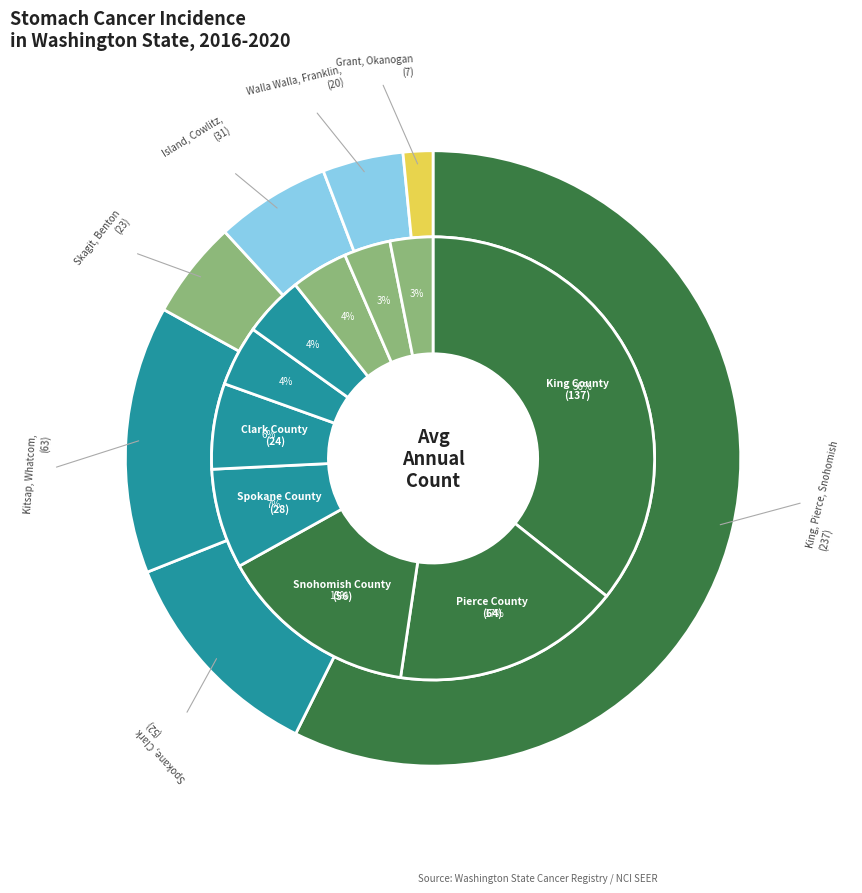

Which slice is the largest?

King County